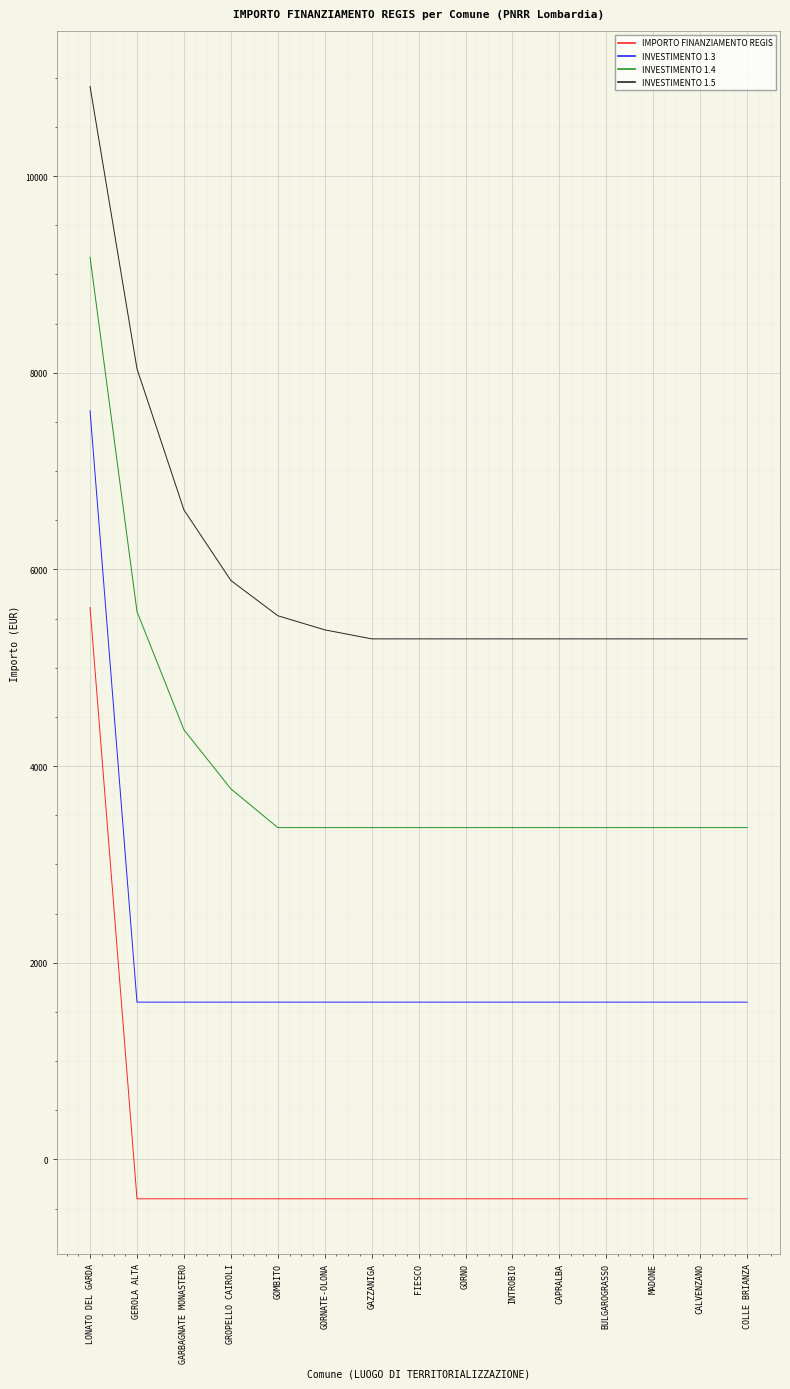

The value of INVESTIMENTO 1.5 at COLLE BRIANZA is 5293.5. True or false?

True